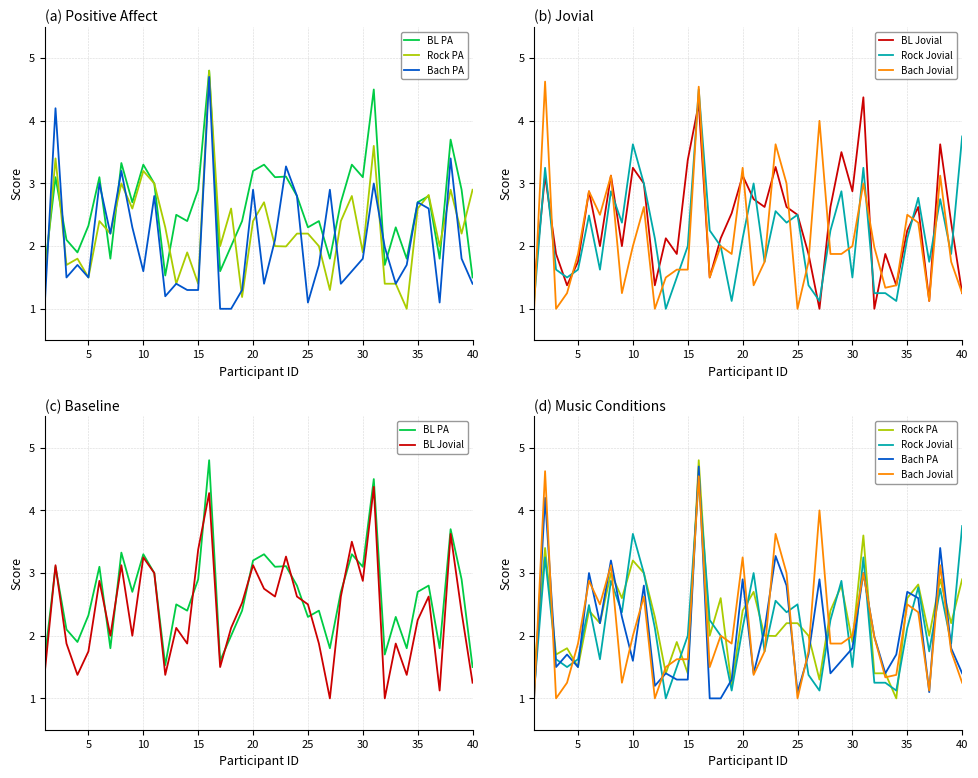

What is the difference between the second highest and minimum values in the Bach Jovial series?

3.5